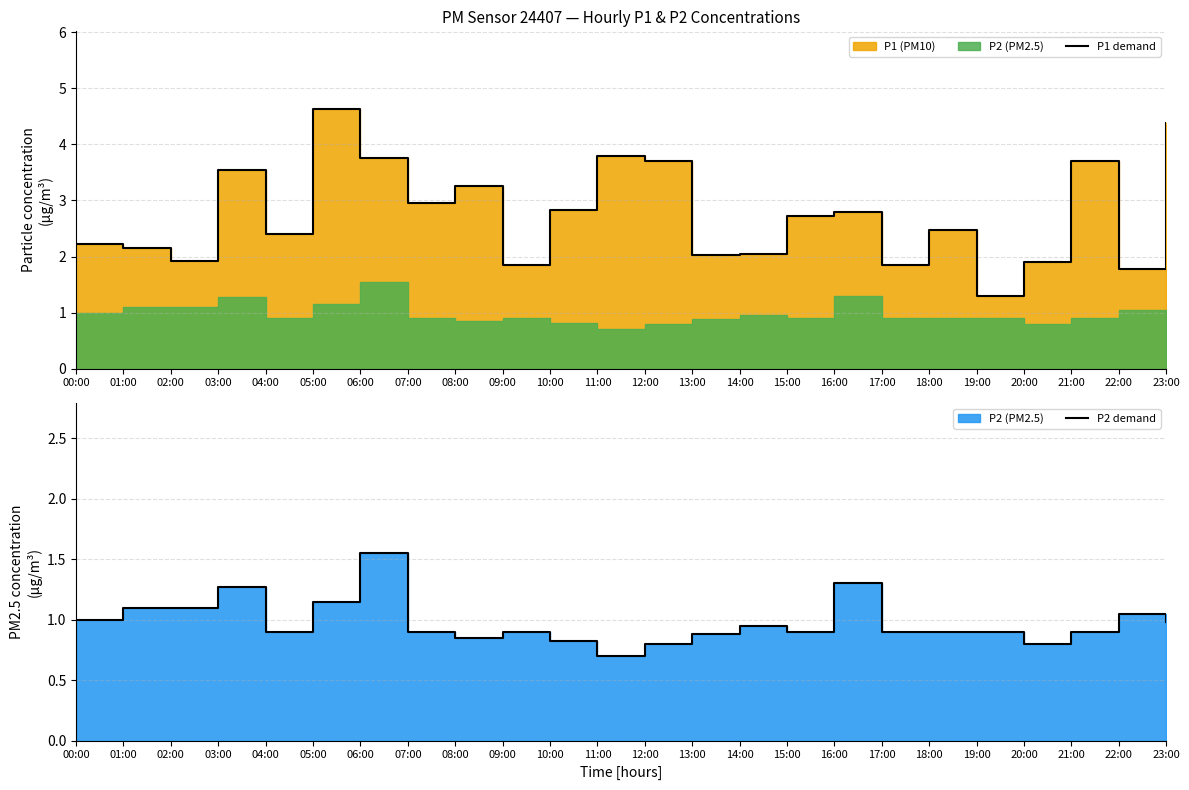

What is the sum of the P1 demand values at 00:00 and 13:00?

4.2